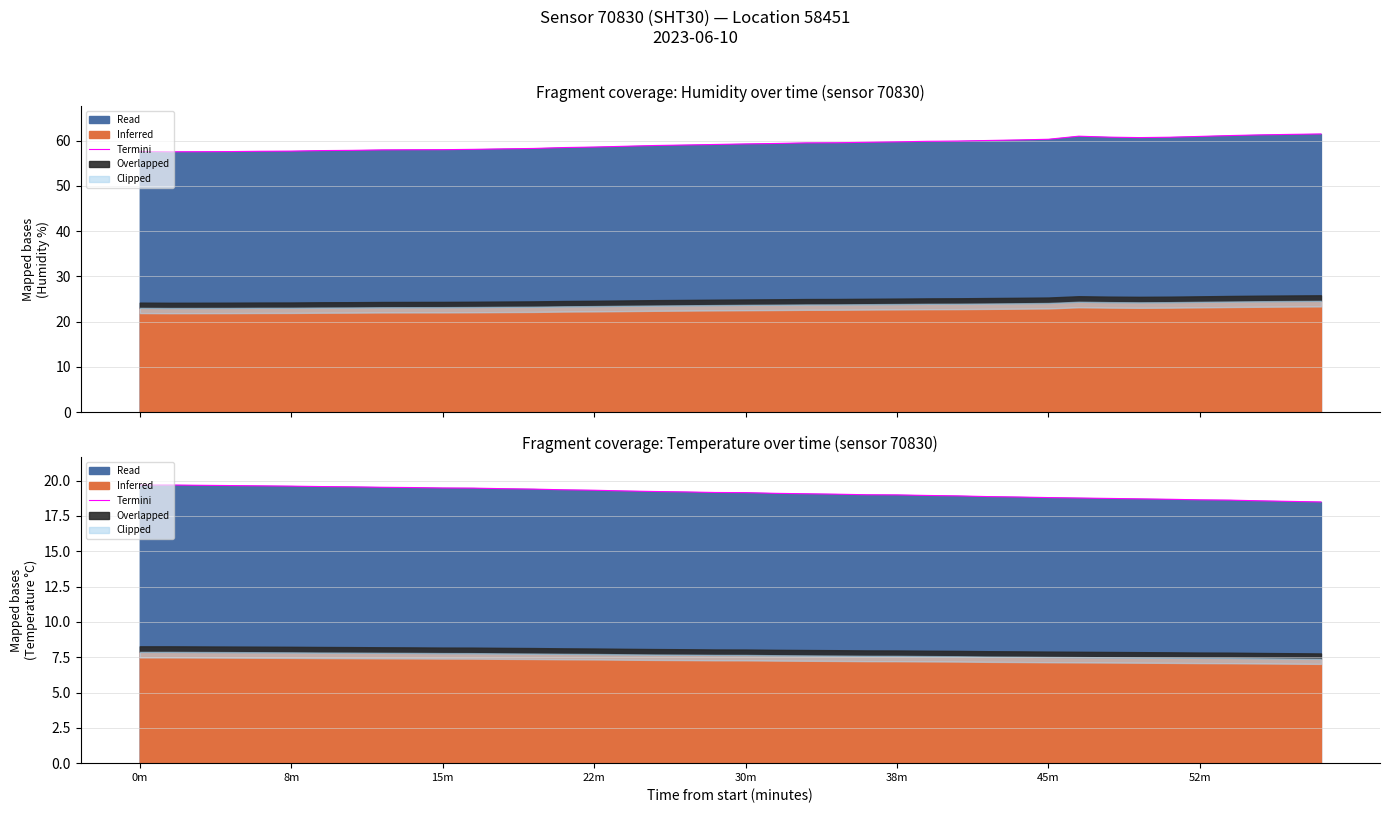

Which category has the lowest value across all series?

39